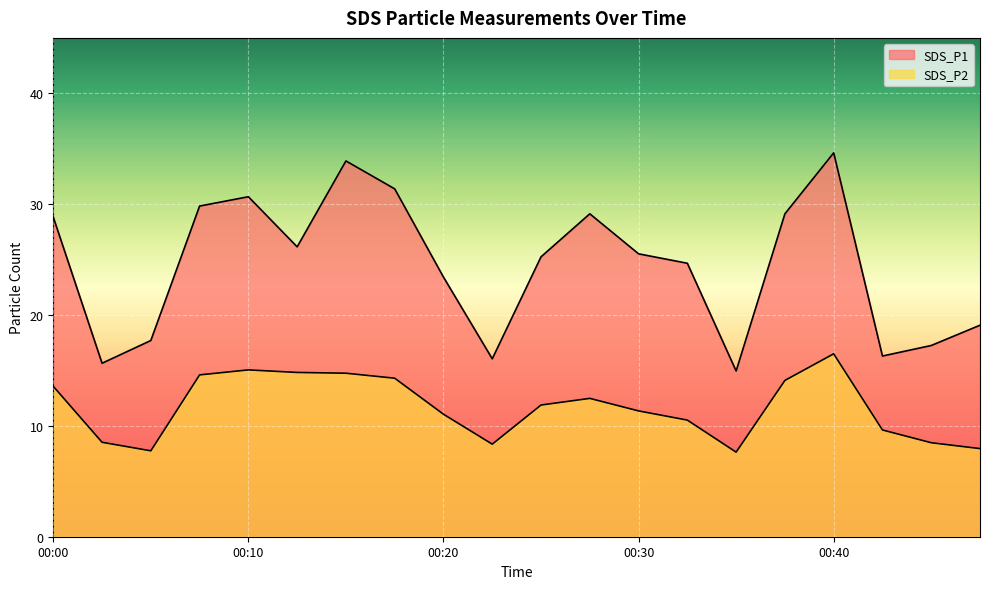

Reading left to right, list all the values displayed in this chart.

SDS_P1: 00:00=28.8	00:03=15.7	00:05=17.7	00:08=29.8	00:10=30.7	00:12=26.1	00:15=33.9	00:17=31.4	00:20=23.4	00:22=16.1	00:25=25.2	00:27=29.1	00:30=25.5	00:32=24.7	00:35=14.9	00:37=29.1	00:40=34.6	00:42=16.3	00:45=17.2	00:47=19.1
SDS_P2: 00:00=13.6	00:03=8.5	00:05=7.8	00:08=14.6	00:10=15.1	00:12=14.8	00:15=14.8	00:17=14.3	00:20=11.1	00:22=8.3	00:25=11.9	00:27=12.5	00:30=11.3	00:32=10.5	00:35=7.6	00:37=14.1	00:40=16.5	00:42=9.6	00:45=8.5	00:47=8.0